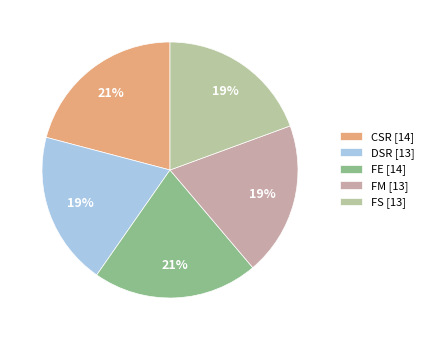

Is it true that CSR is 36% of the pie?

False